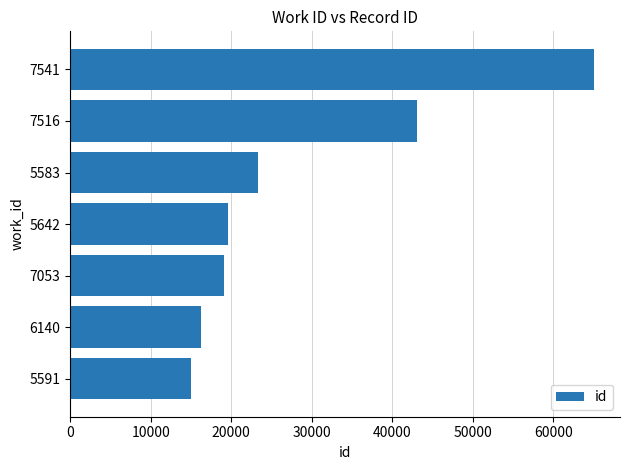

What is the difference between the values at 7541 and 5591?

50092